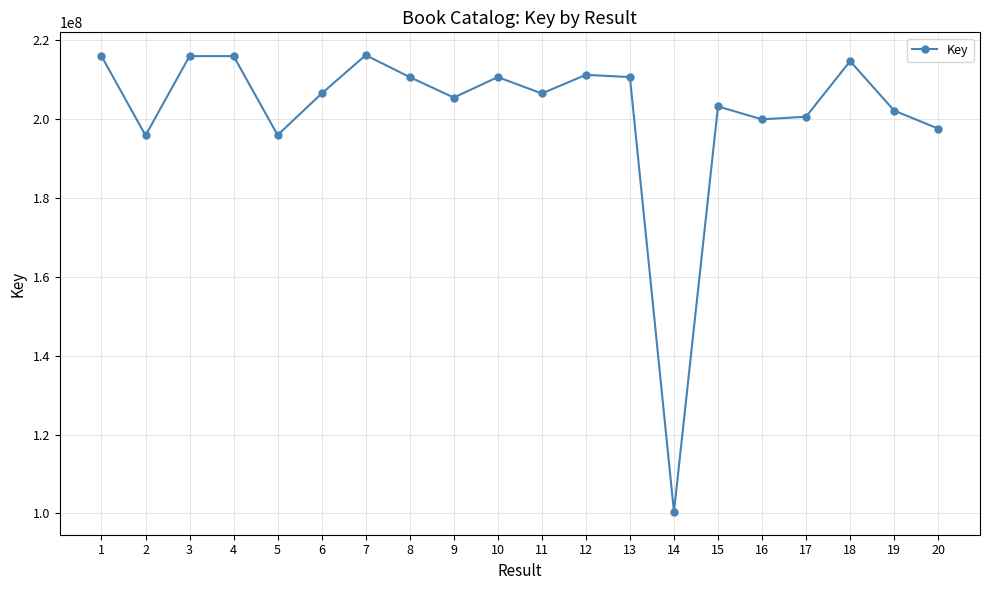

Is it true that the value at 17 is 285539682?

False